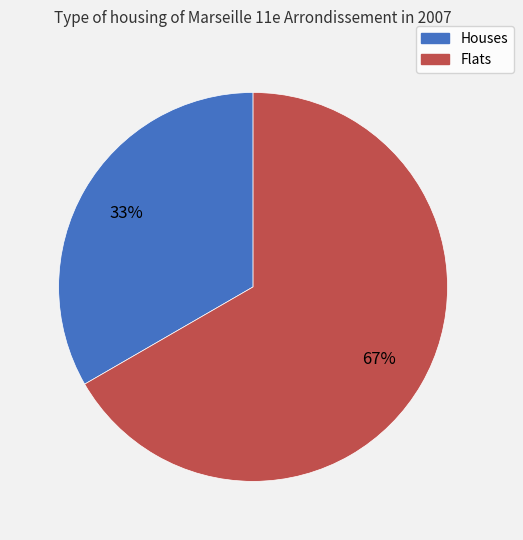

To the nearest percent, what is the average slice percentage?

50%